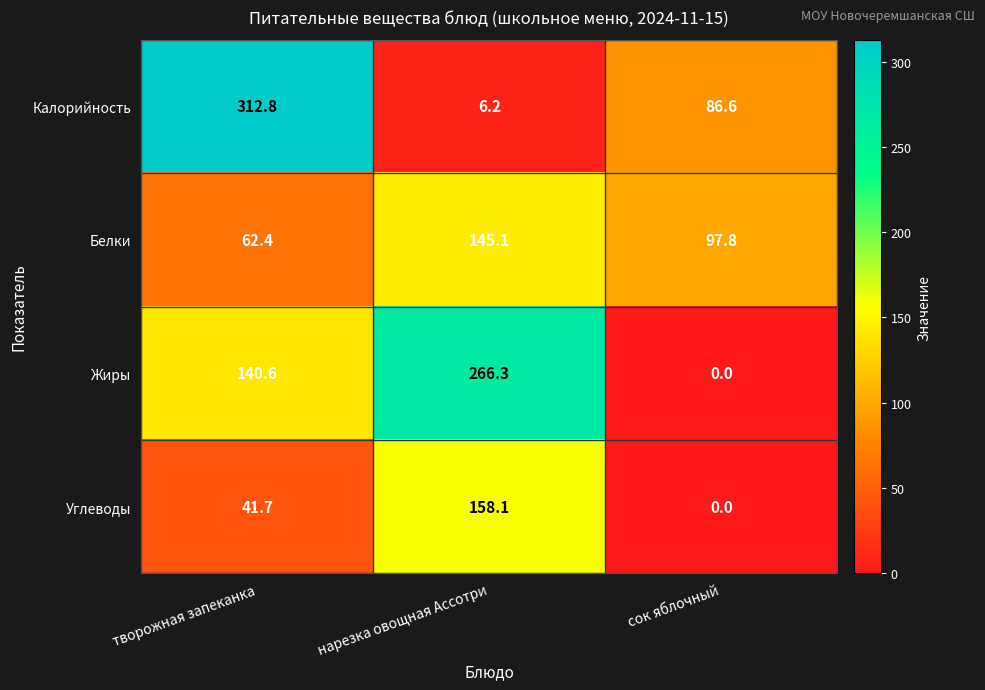

Reading left to right, transcribe all the data shown in this chart.

Калорийность: 312.8	6.2	86.6
Белки: 62.4	145.1	97.8
Жиры: 140.6	266.3	0.0
Углеводы: 41.7	158.1	0.0